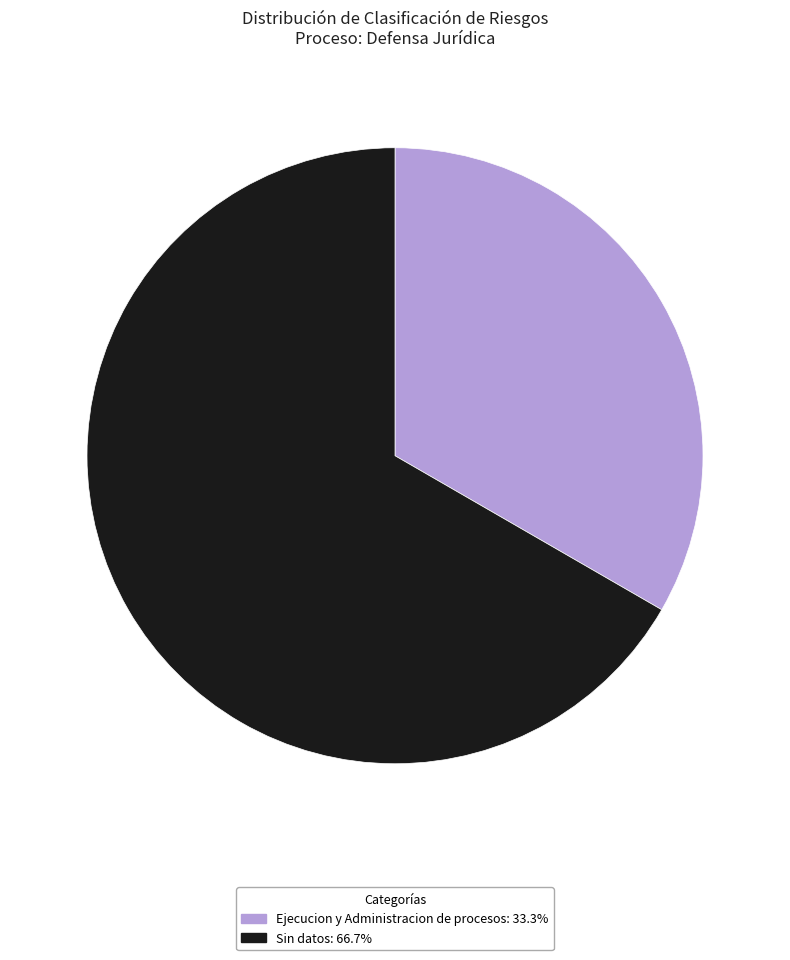

Does Sin datos: 66.7% represent more than half of the total?

Yes